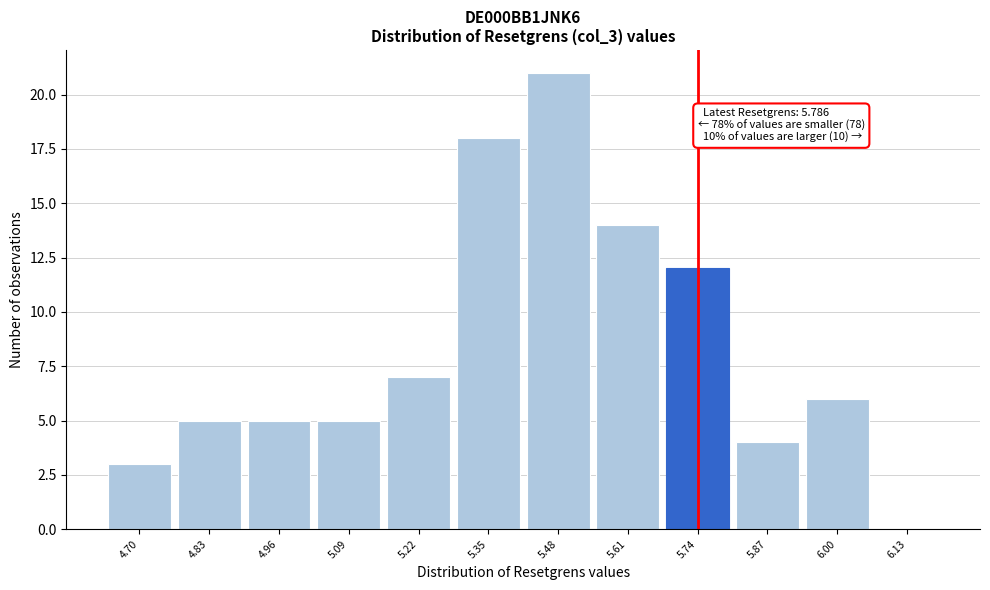

Reading right to left, extract all data points from this chart.

6.13=0	6.00=6	5.87=4	5.74=12	5.61=14	5.48=21	5.35=18	5.22=7	5.09=5	4.96=5	4.83=5	4.70=3